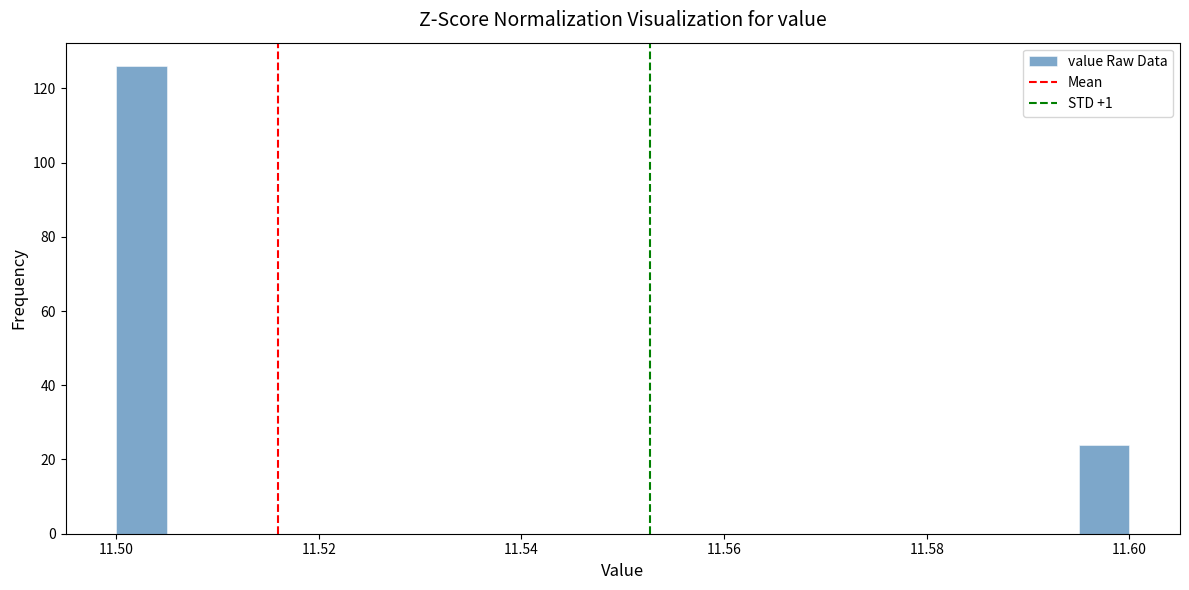

Read against the x-axis, roughly where is the centre of the tallest bar?

11.502